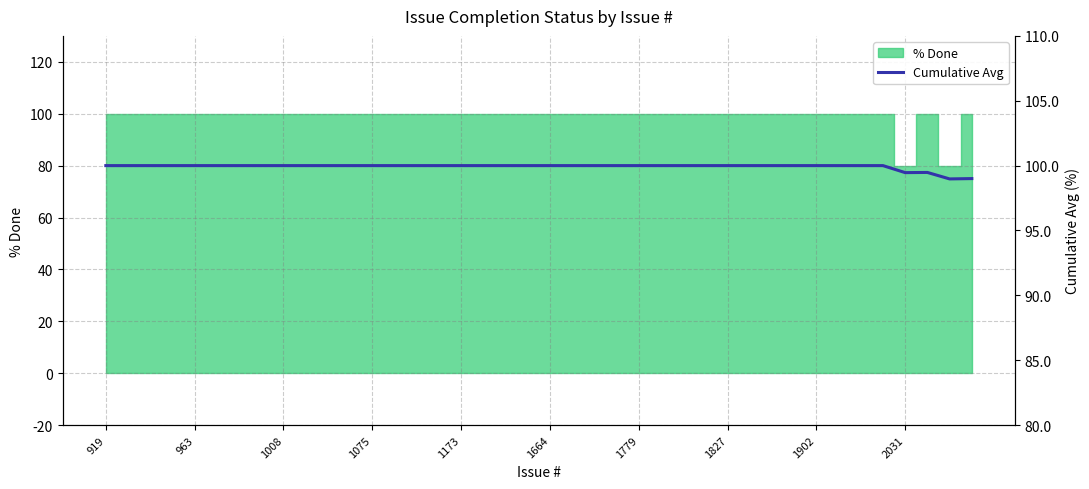

What is the label of the 1st point from the left?

919